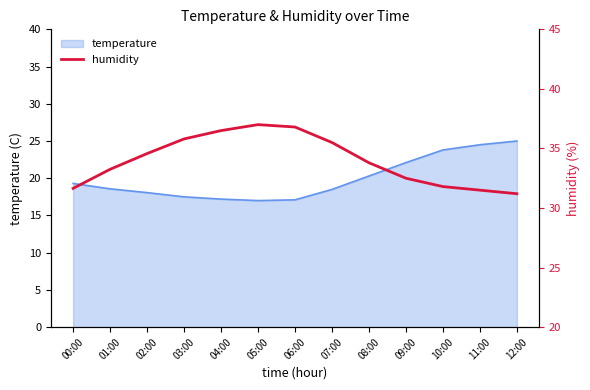

What is the sum of all values?

441.9